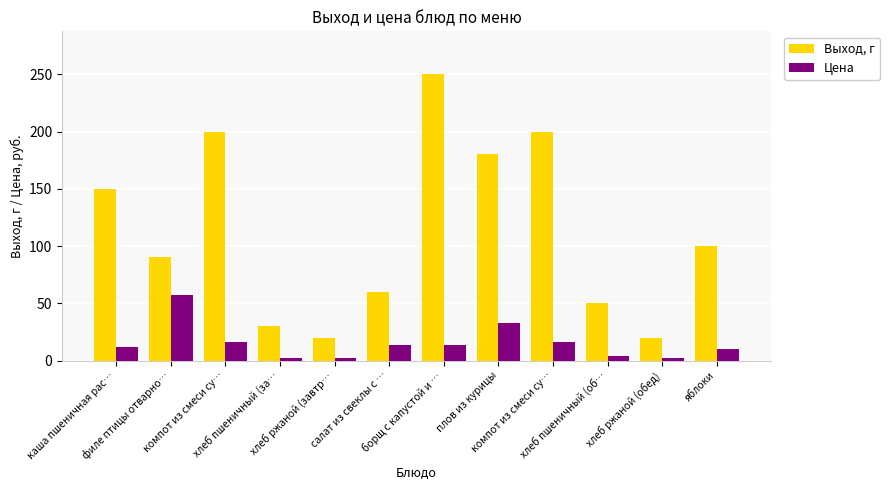

At which label is Выход, г closest to 135?

каша пшеничная рас…